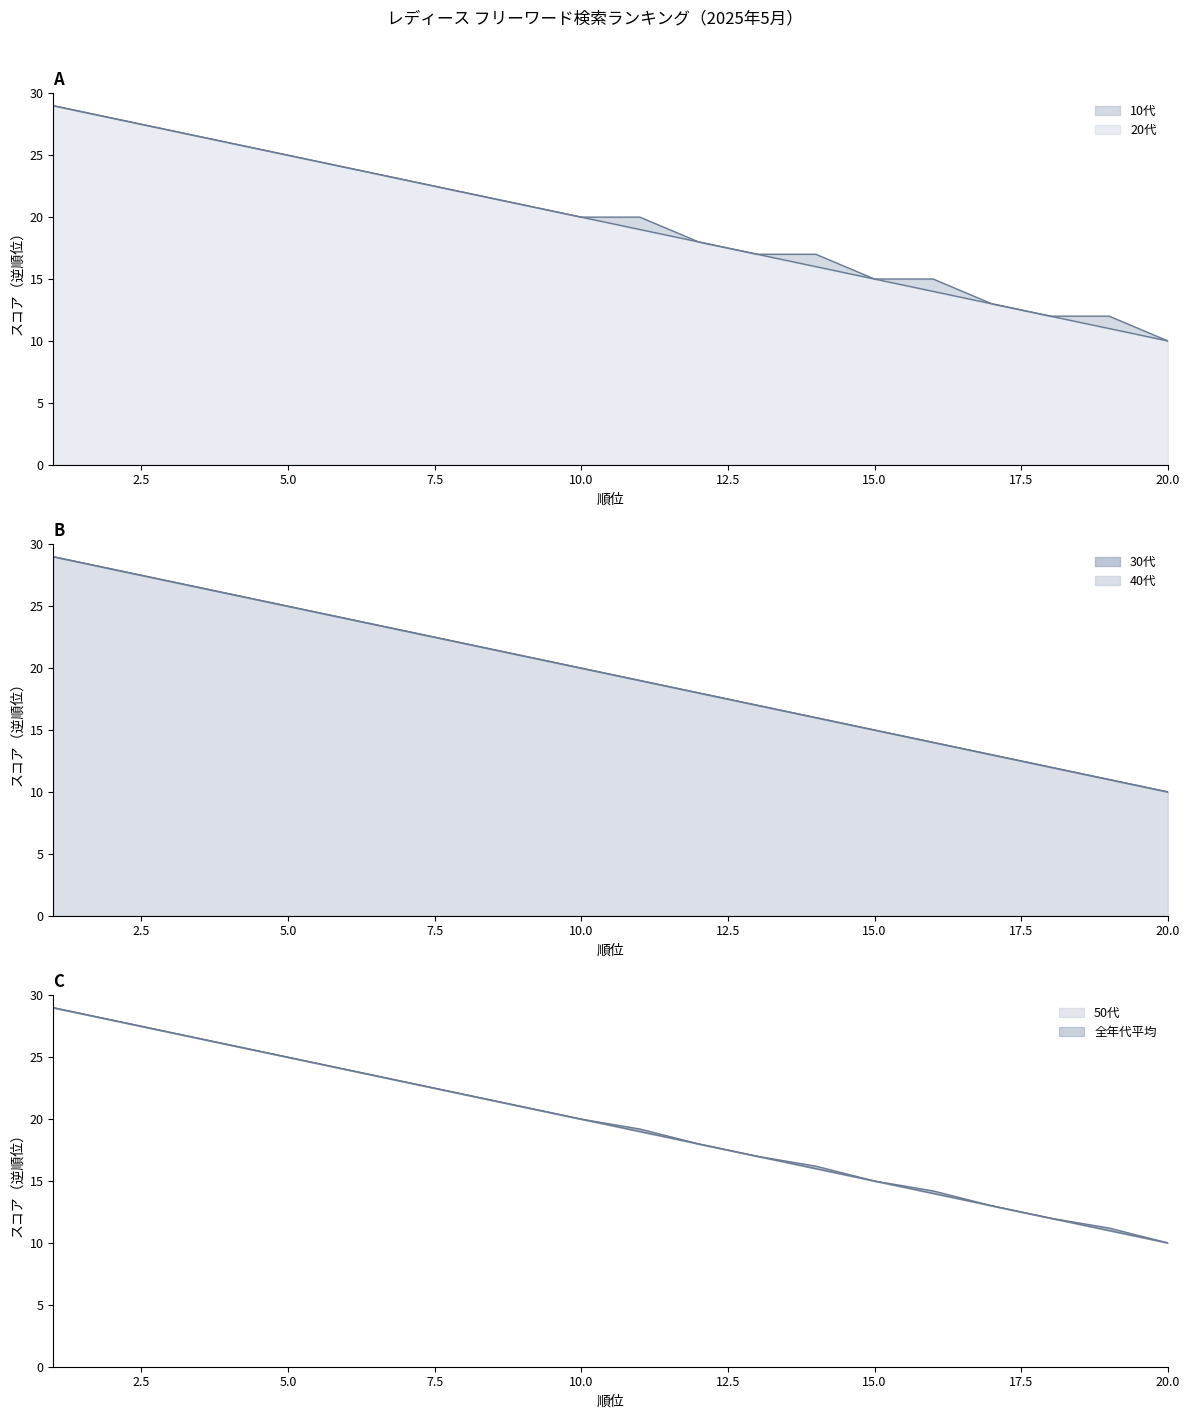

What is the value of the 30代 point at the 13th from the left?

17